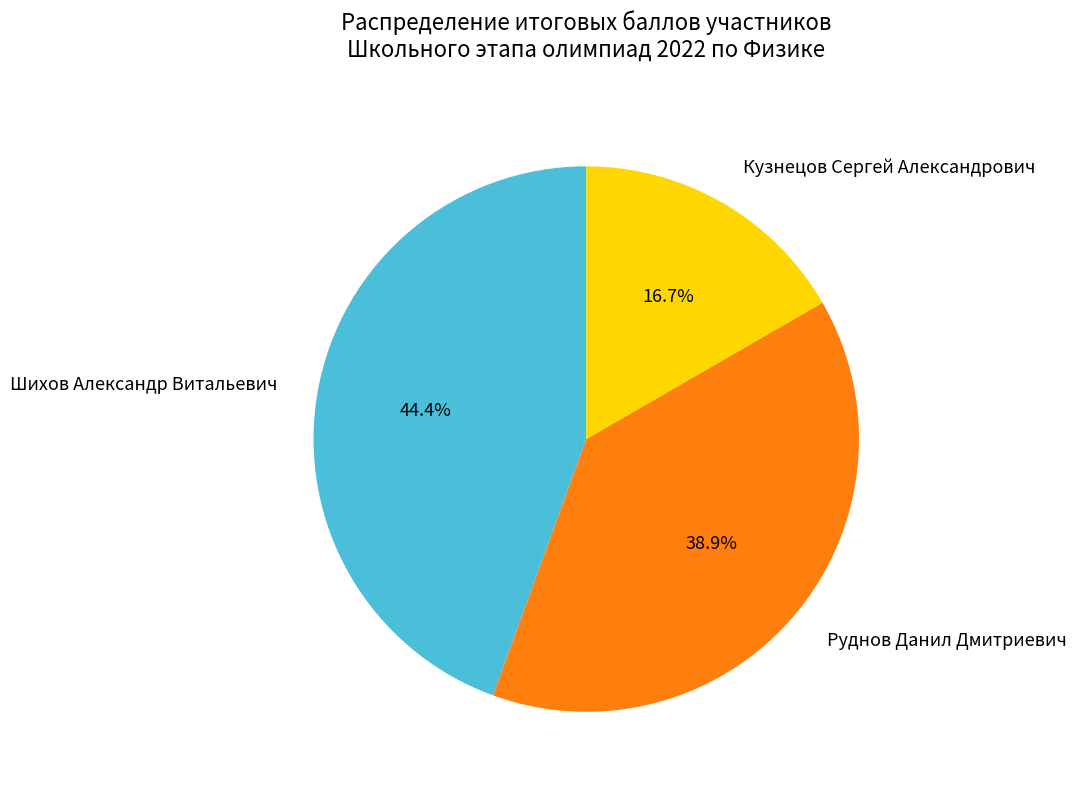

How many segments does this pie chart have?

3